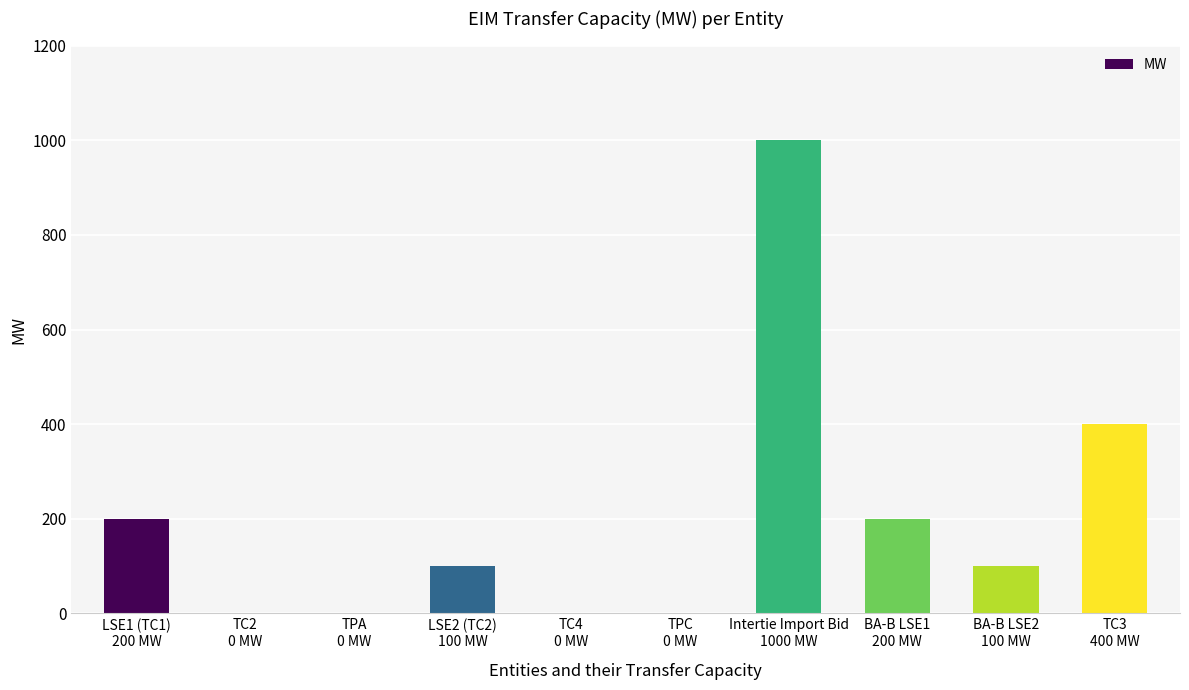

What is the average value?

200